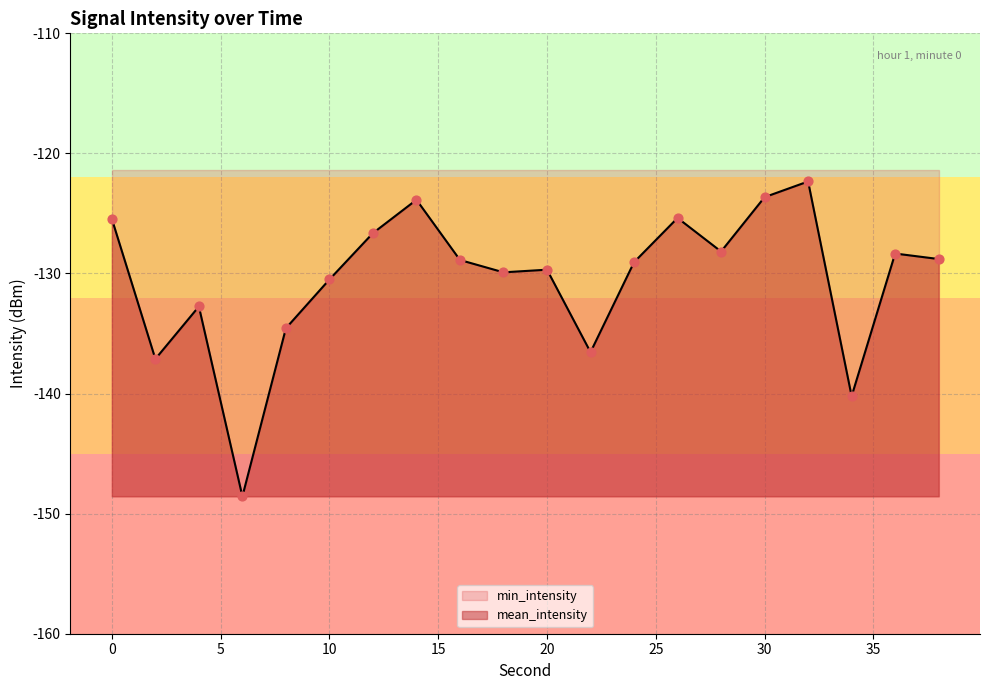

Which series reaches the minimum Y coordinate?

mean_intensity